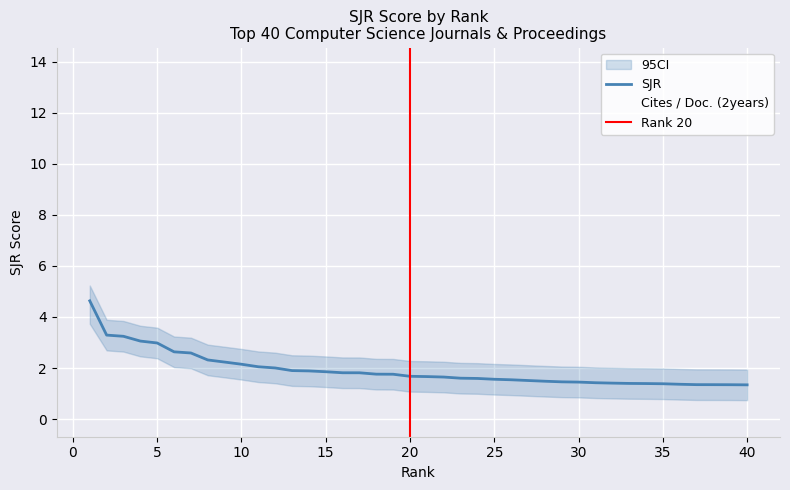

What is the difference between the Cites / Doc. (2years) values at 17 and 16?

3.6